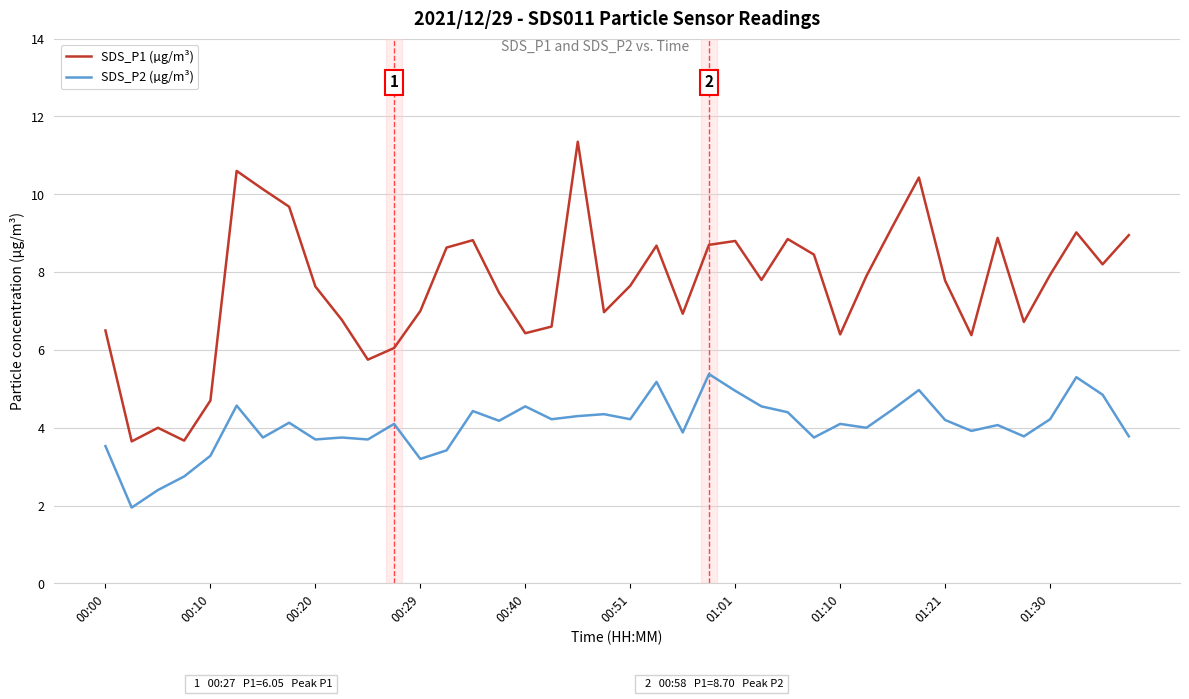

What is the maximum value for SDS_P2 (µg/m³)?

5.4